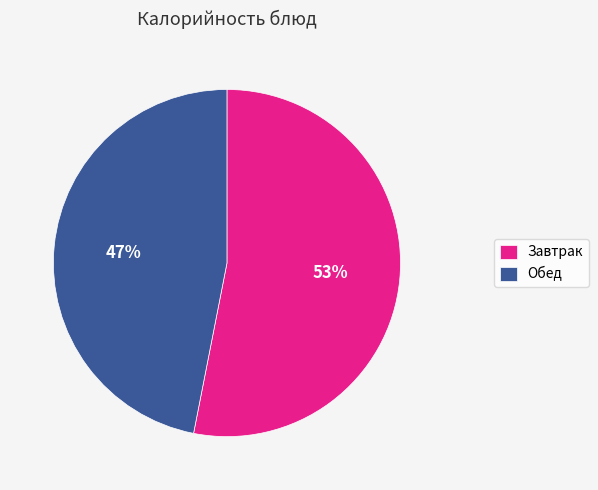

Count the number of slices in the pie.

2